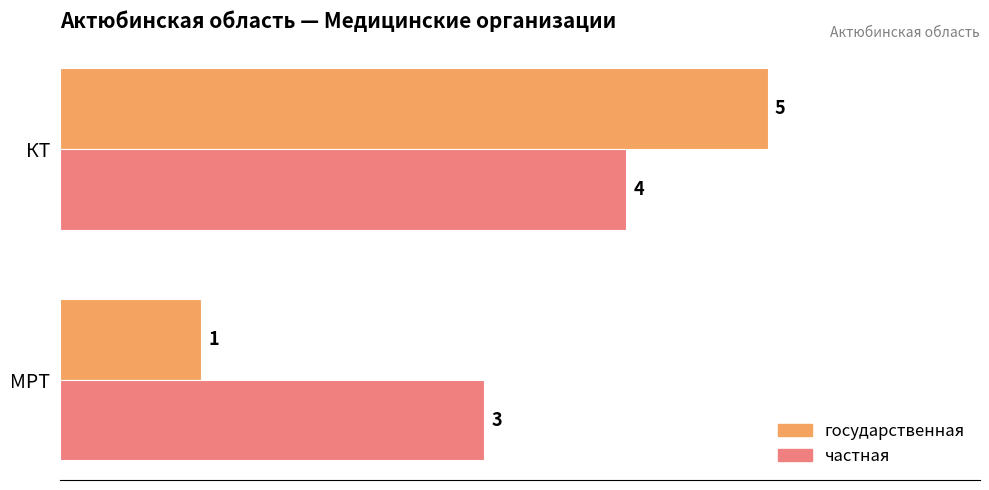

What value does the государственная series have at КТ?

5